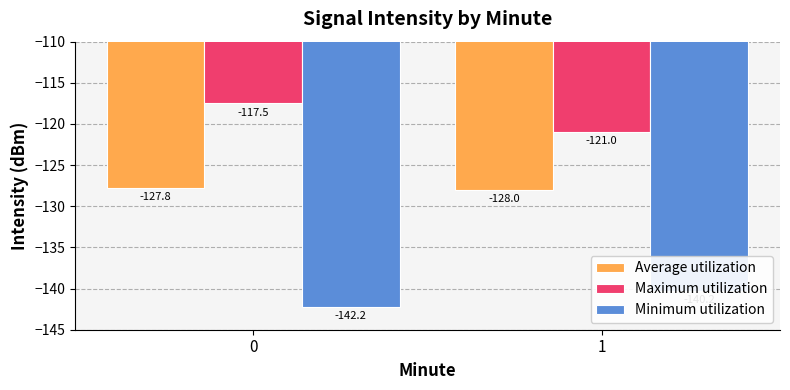

List the series in order of their overall mean, lowest first.

Minimum utilization, Average utilization, Maximum utilization